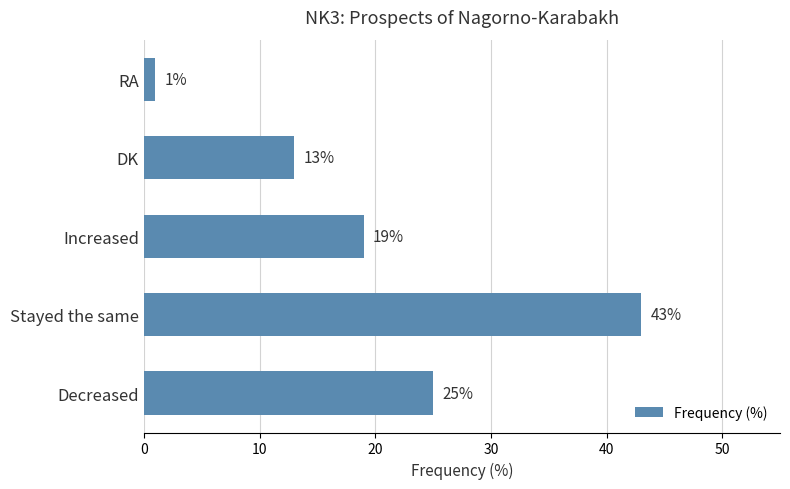

Reading bottom to top, list all the values displayed in this chart.

25	43	19	13	1